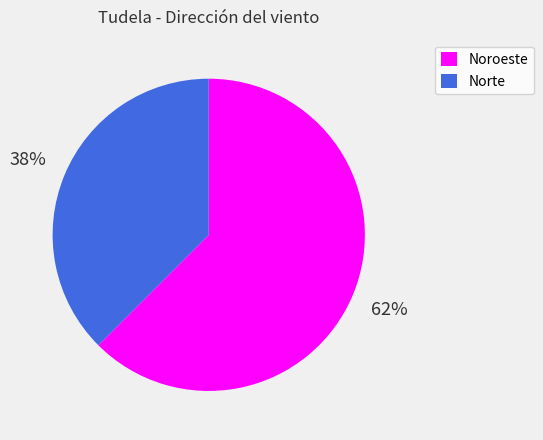

Rank the categories by value from lowest to highest.

Norte, Noroeste